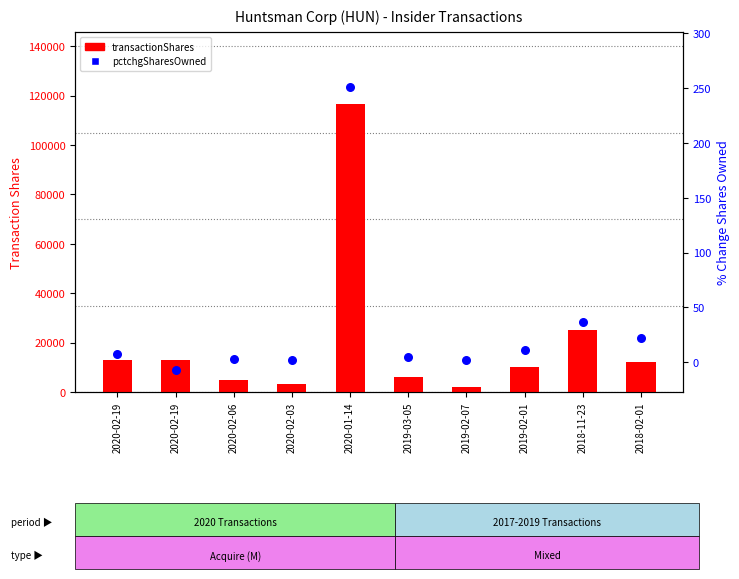

Which series has the largest Y range (max minus min)?

transactionShares